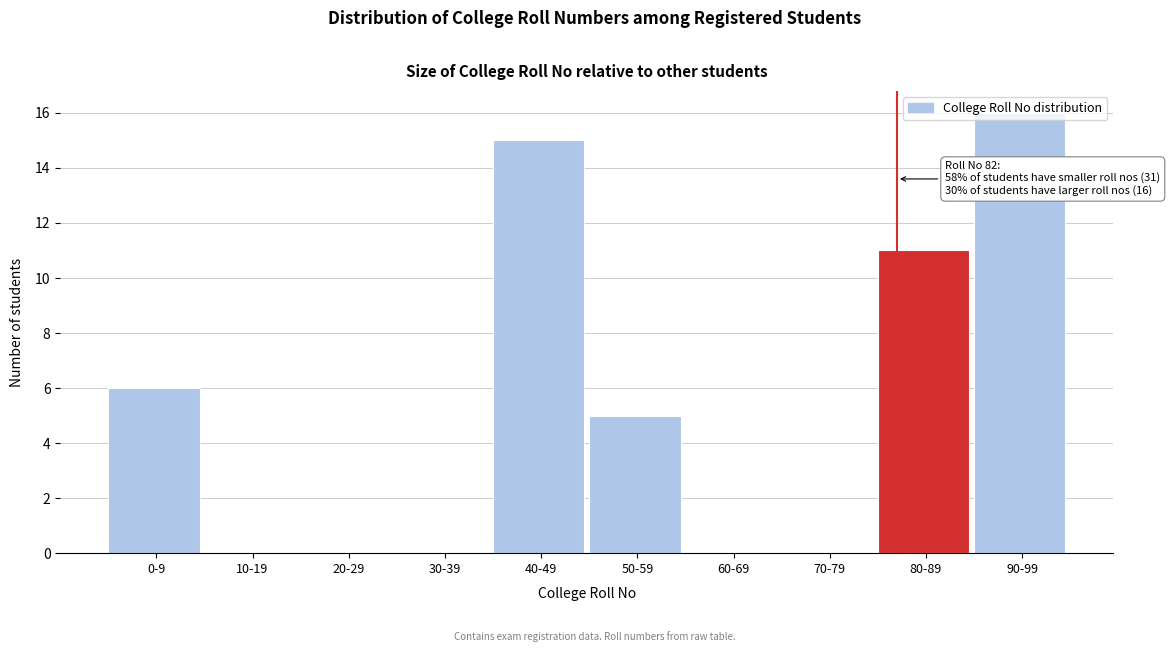

True or false: the data shows 11 at 80-89.

True